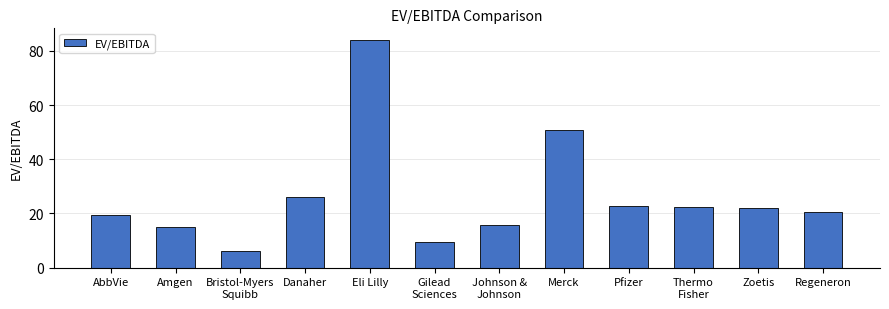

Count the number of data series in this chart.

1